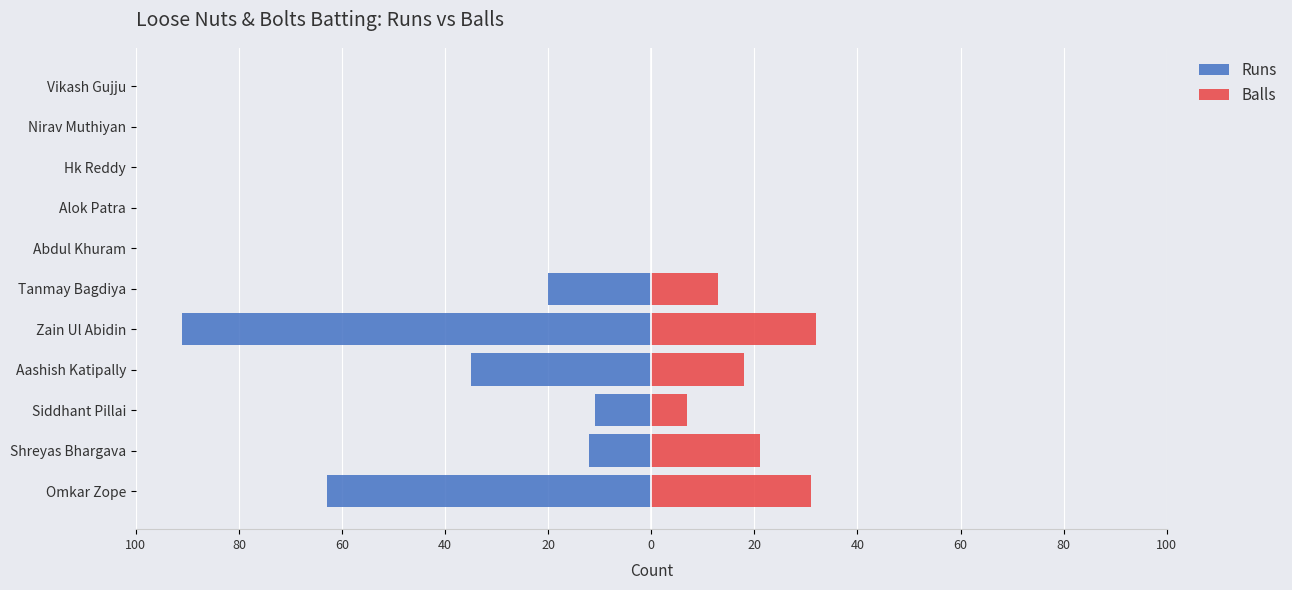

How many bars are there in each group?

2